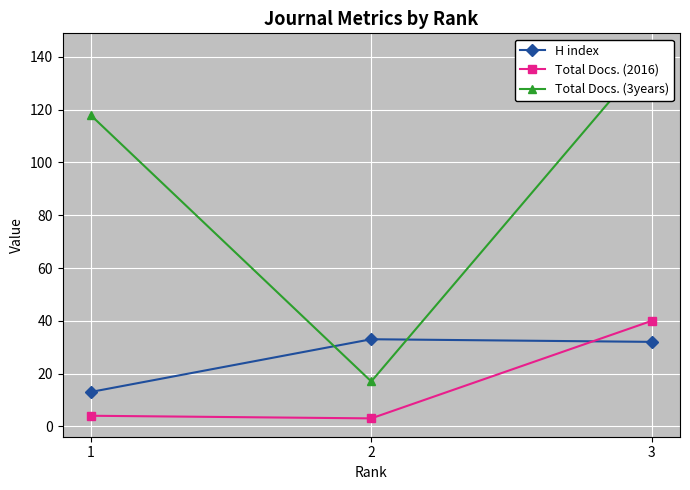

Which series has the largest total across all categories?

Total Docs. (3years)